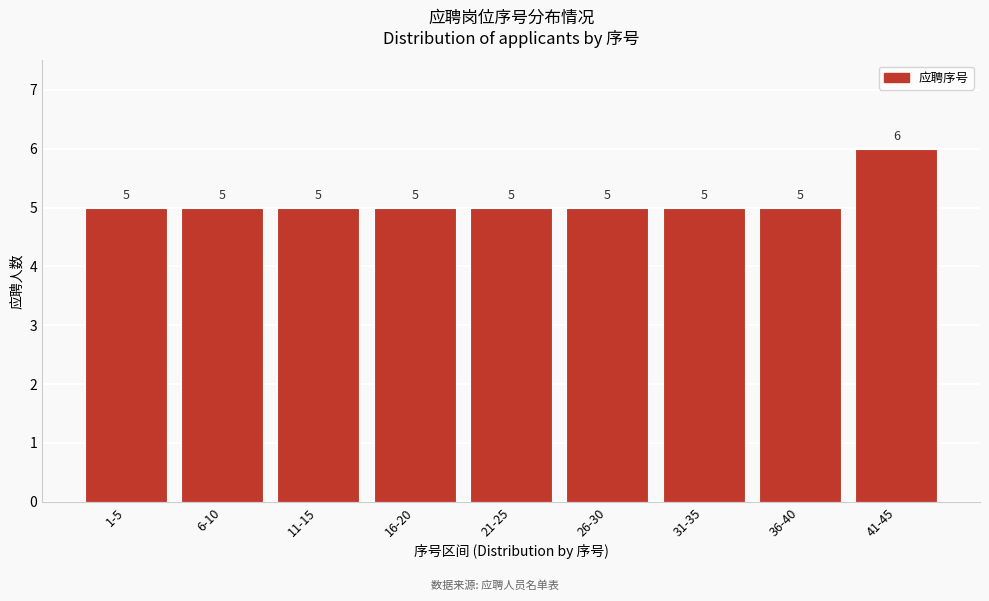

Reading right to left, what are all the values shown in this chart?

41-45=6	36-40=5	31-35=5	26-30=5	21-25=5	16-20=5	11-15=5	6-10=5	1-5=5